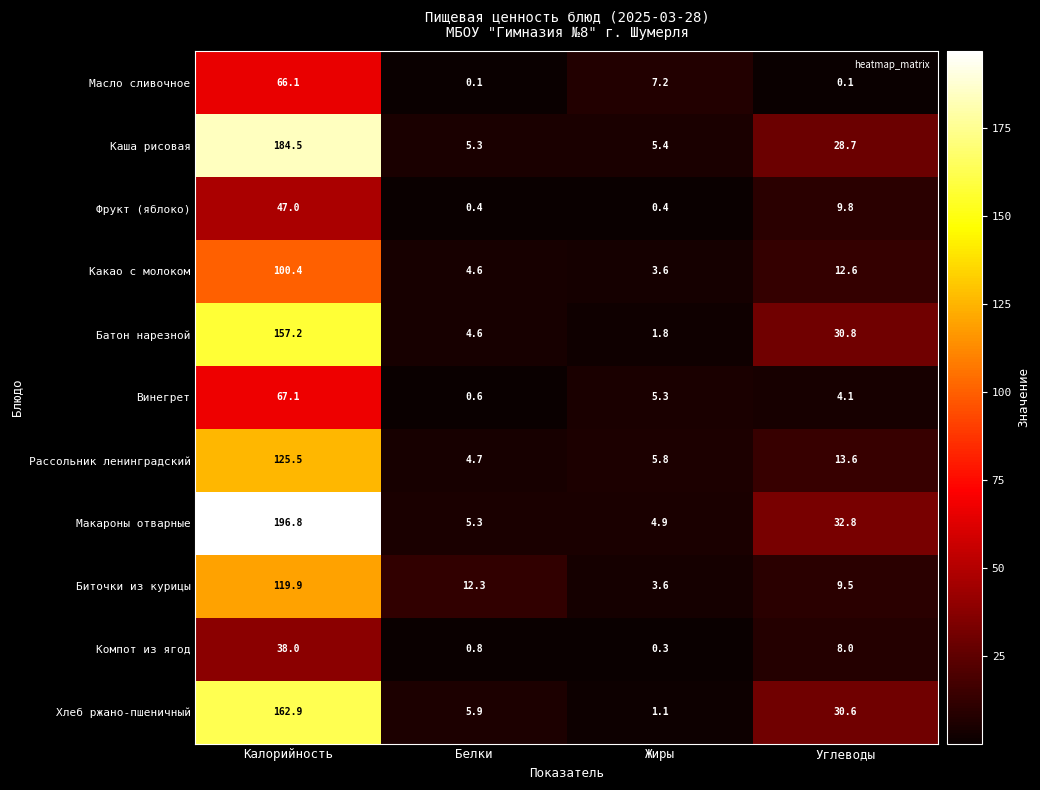

At which category does the chart reach its peak across all series?

Калорийность